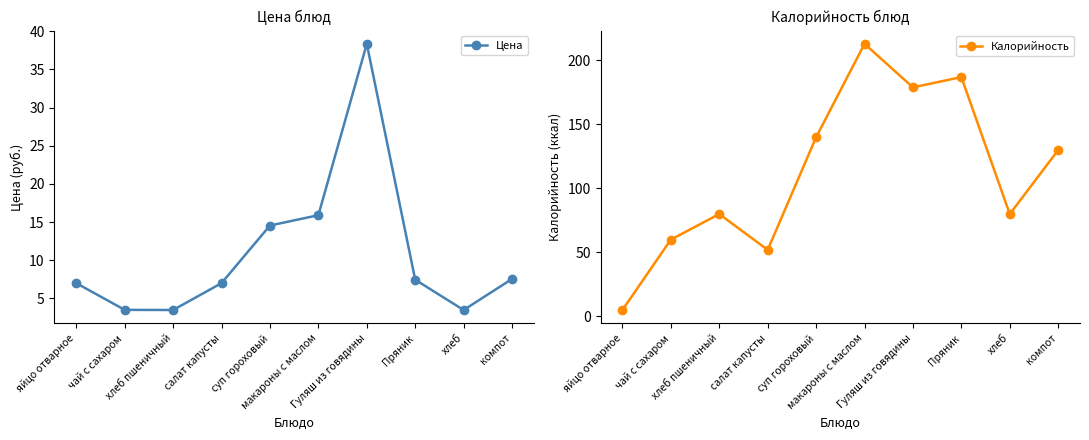

The value of Цена at хлеб пшеничный is 2.3. True or false?

False